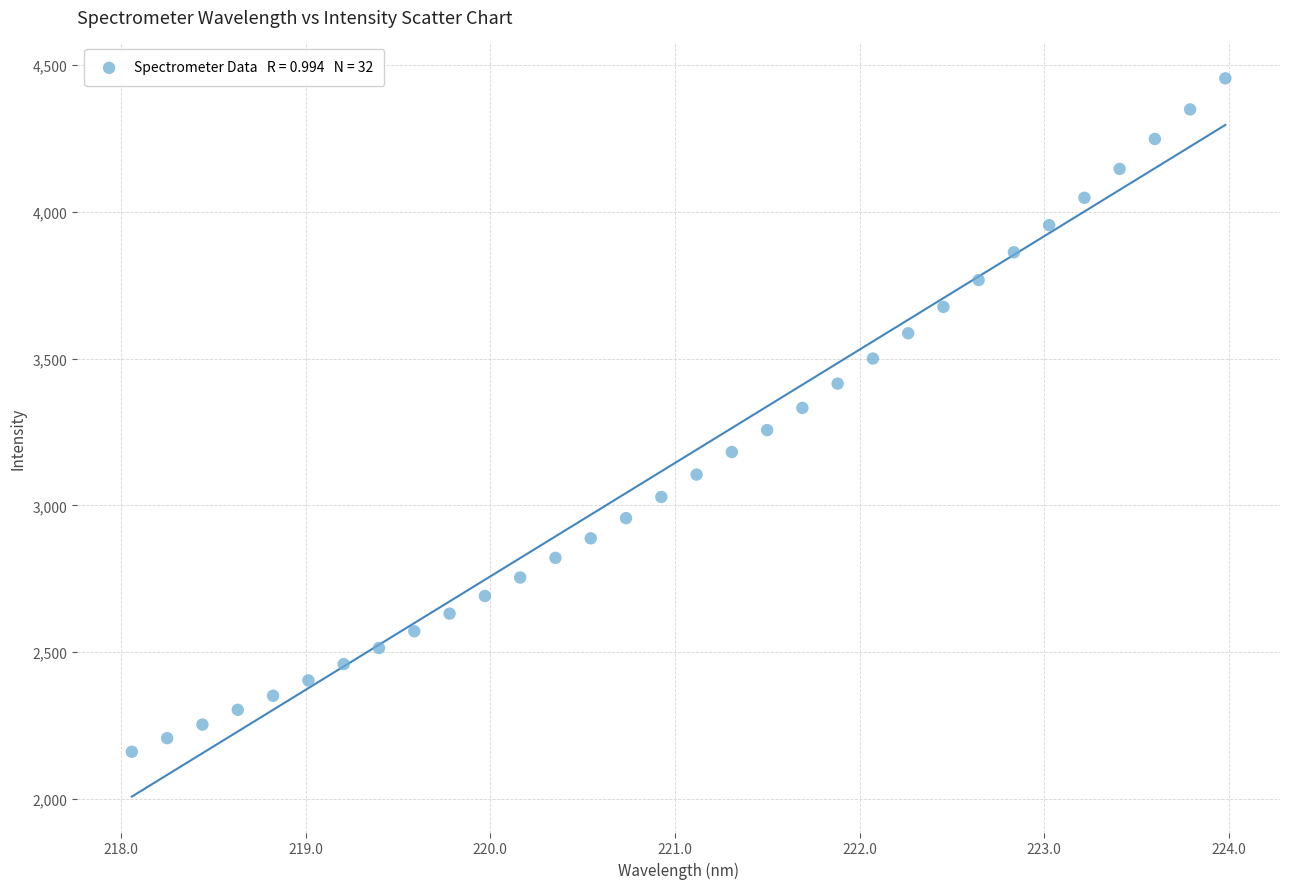

What is the range of Y values (max minus min)?

2292.8